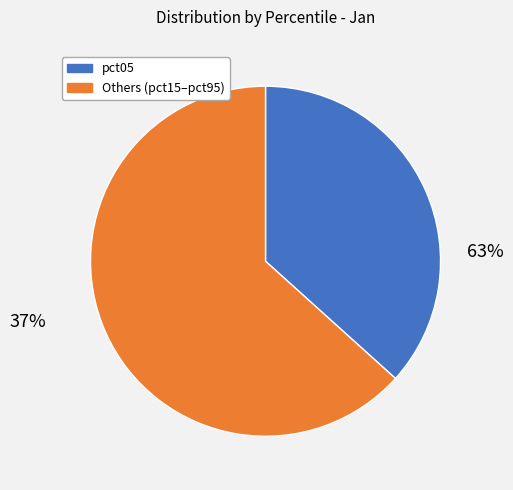

Does pct85 represent more than half of the total?

No